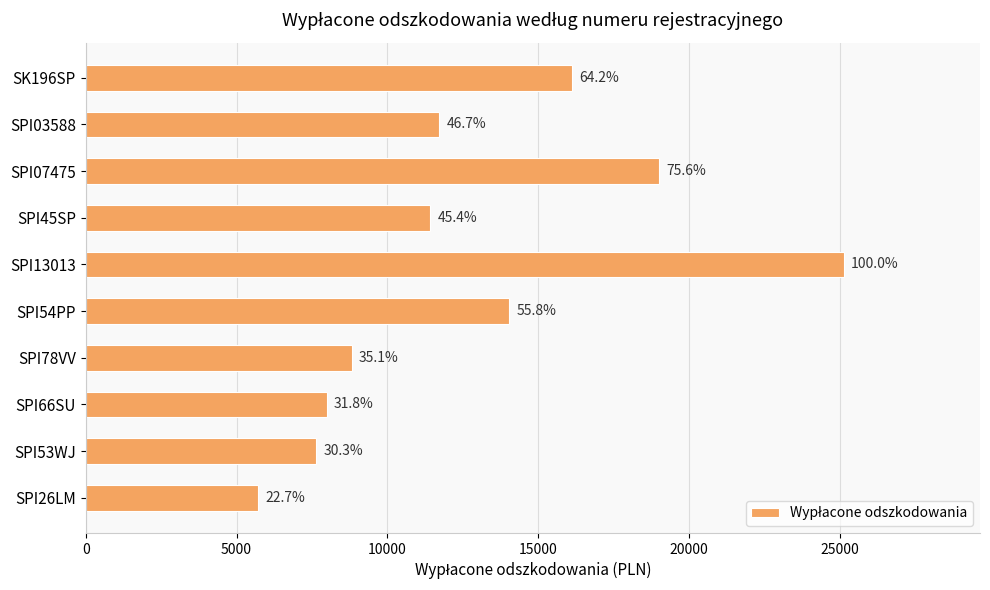

Are the bars grouped side by side (vs. stacked)?

No